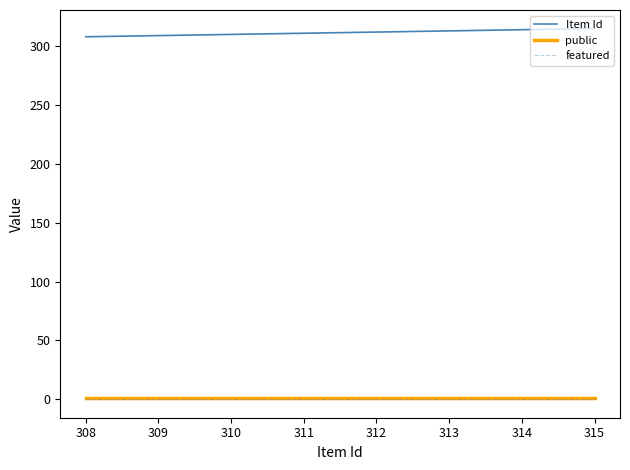

The Item Id series shows 94 at 311. True or false?

False